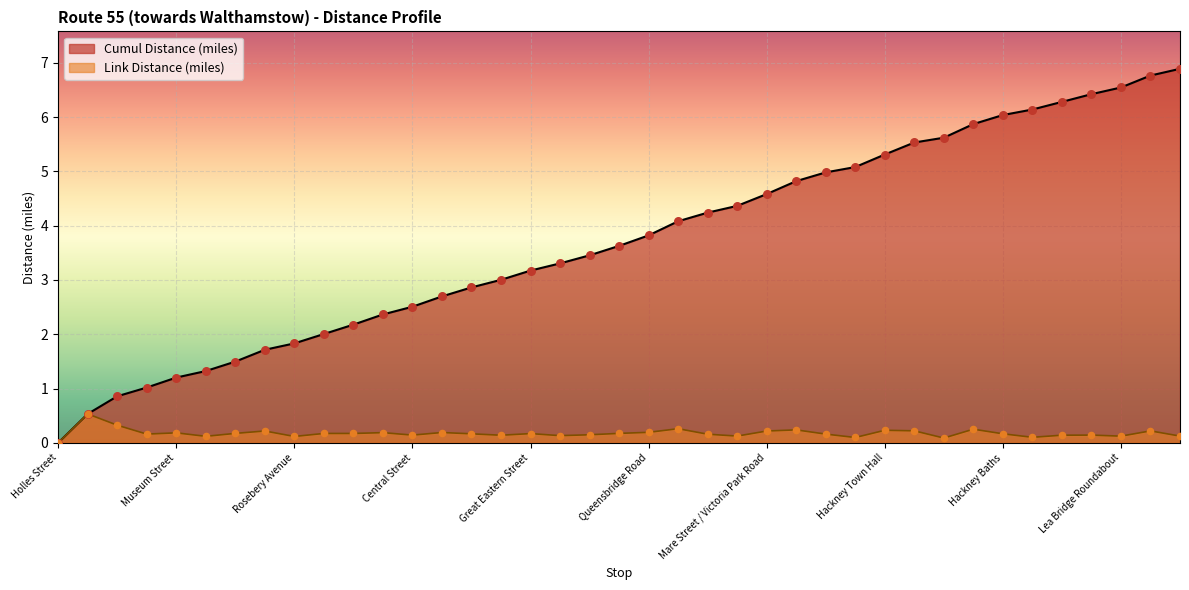

What is the total value across all series at 31?

6.1